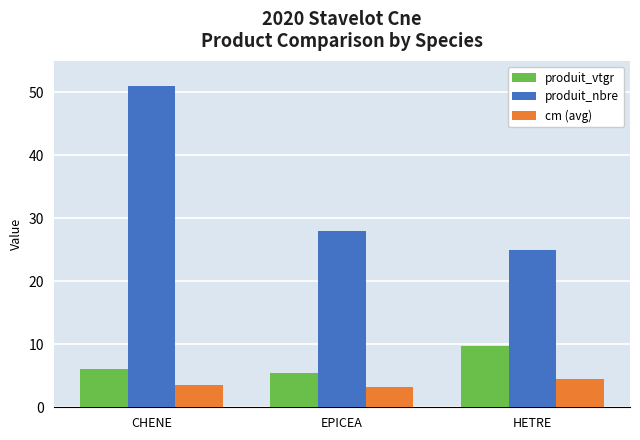

What is the greatest value displayed?

51.0